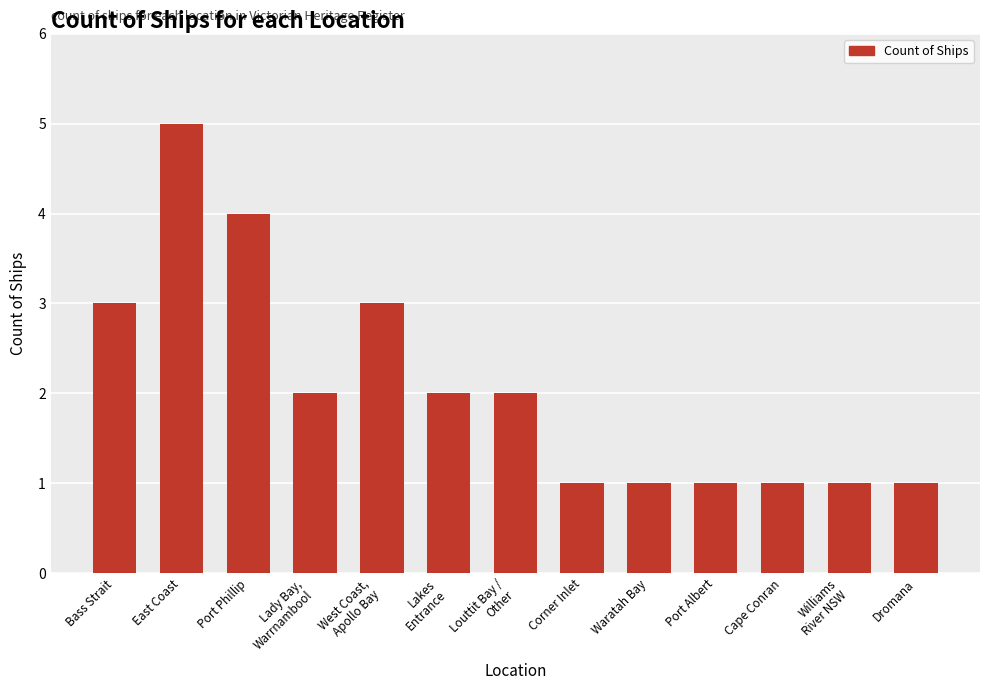

Count the number of categories in the chart.

13